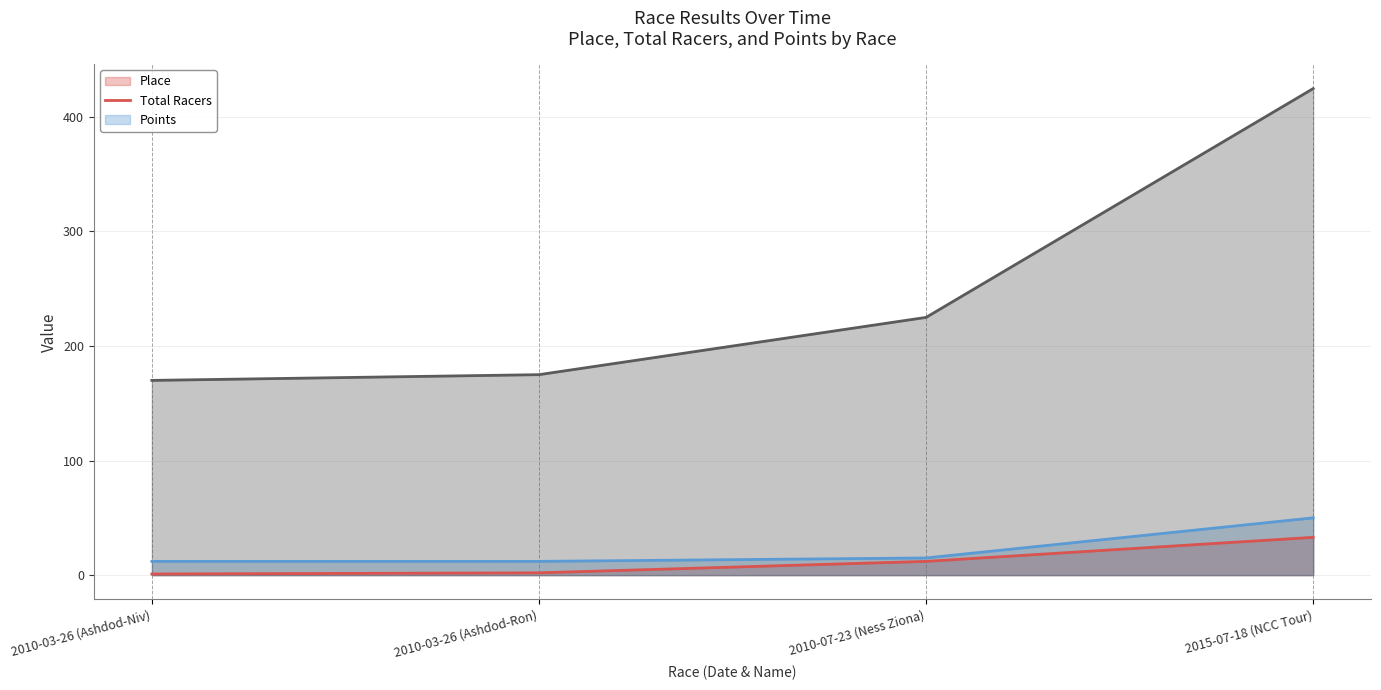

The value of Points (line) at 2015-07-18 (NCC Tour) is 692.2. True or false?

False